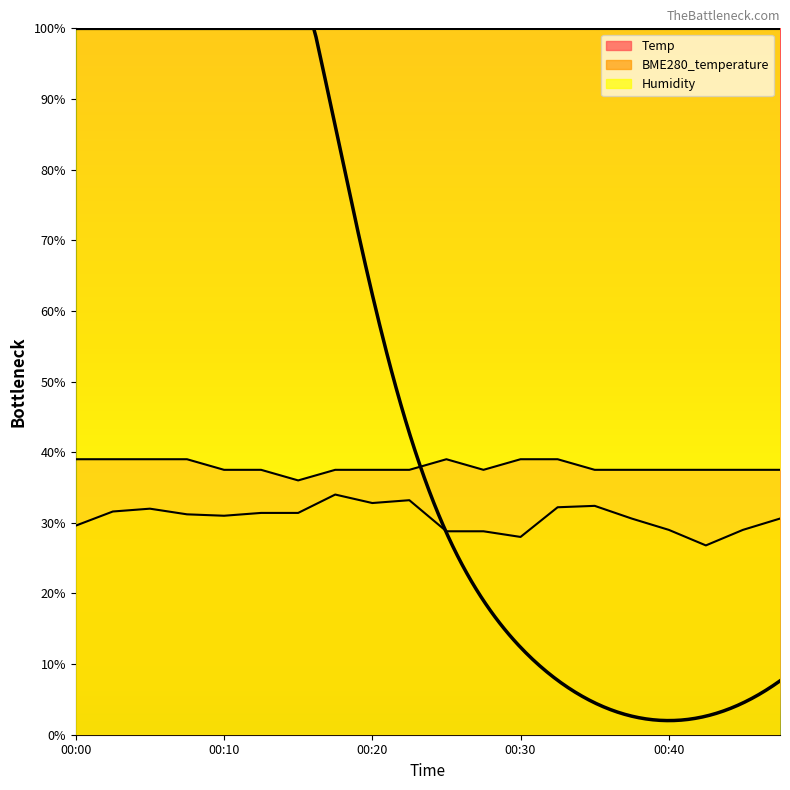

True or false: BME280_temperature has more than 2 interior local peaks.

True